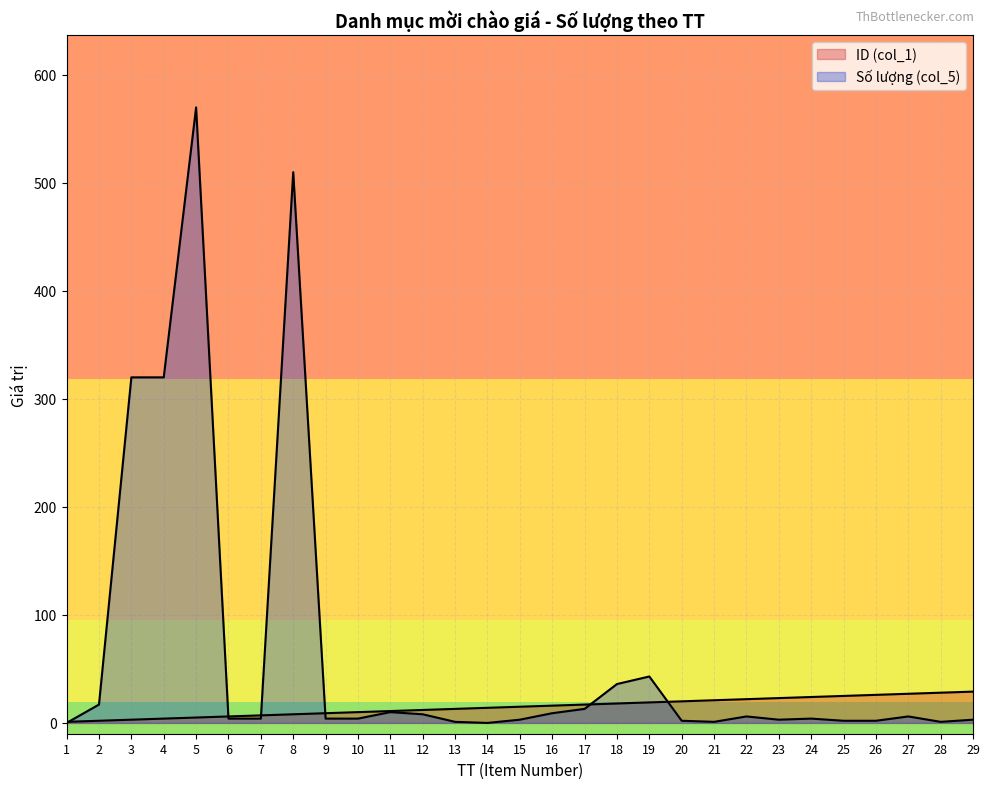

Rank the categories by ID (col_1) value from lowest to highest.

1, 2, 3, 4, 5, 6, 7, 8, 9, 10, 11, 12, 13, 14, 15, 16, 17, 18, 19, 20, 21, 22, 23, 24, 25, 26, 27, 28, 29